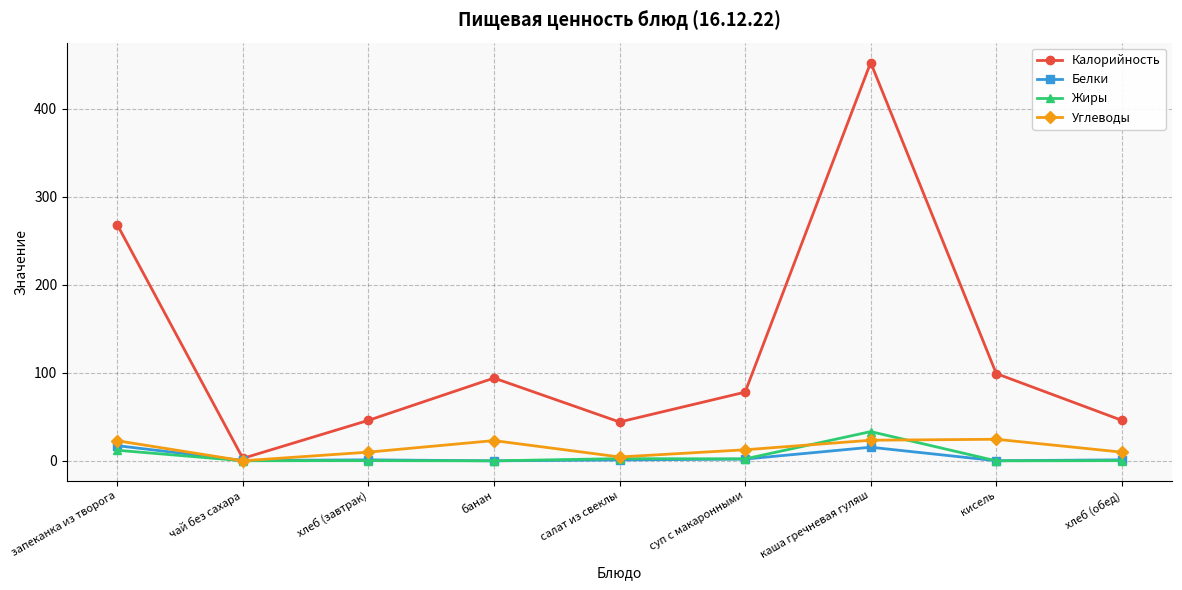

At which category does Калорийность reach its first local peak?

банан